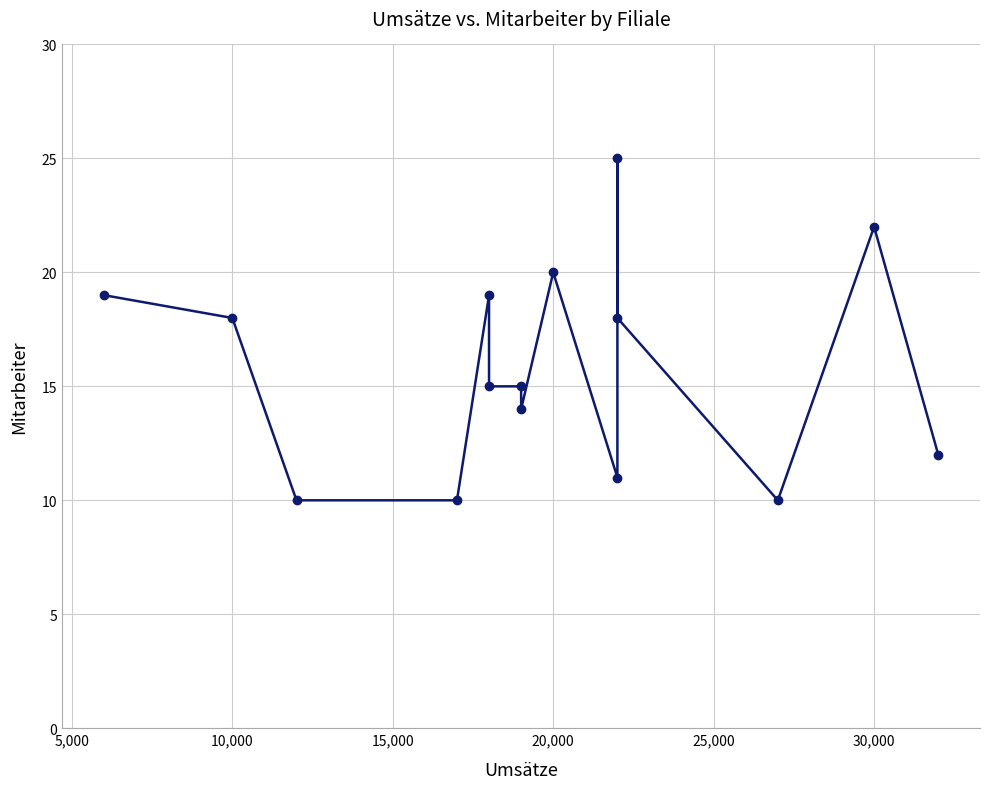

How many distinct data groups are displayed?

1